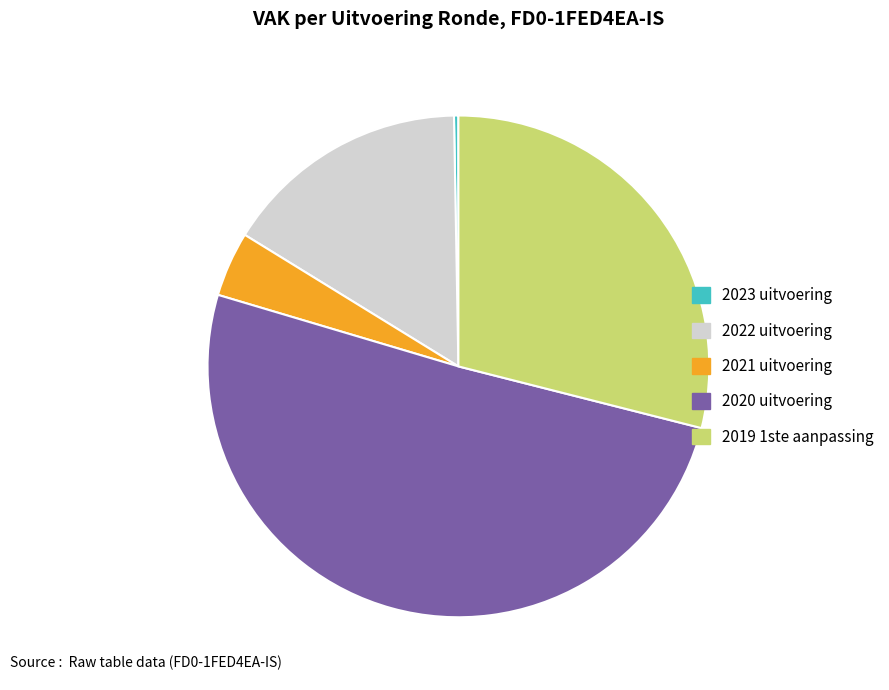

Which category has the biggest portion of the pie?

2020 uitvoering